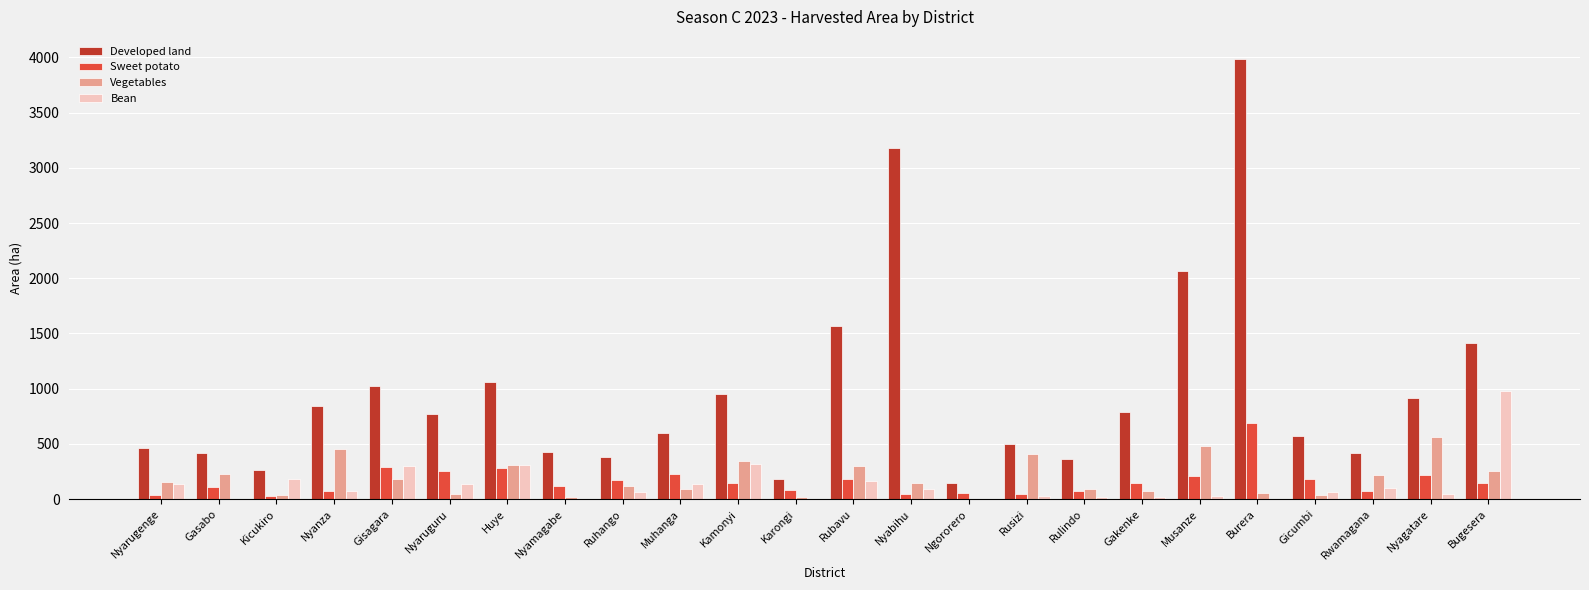

Read the Sweet potato value at Gicumbi, to the nearest 10.

180